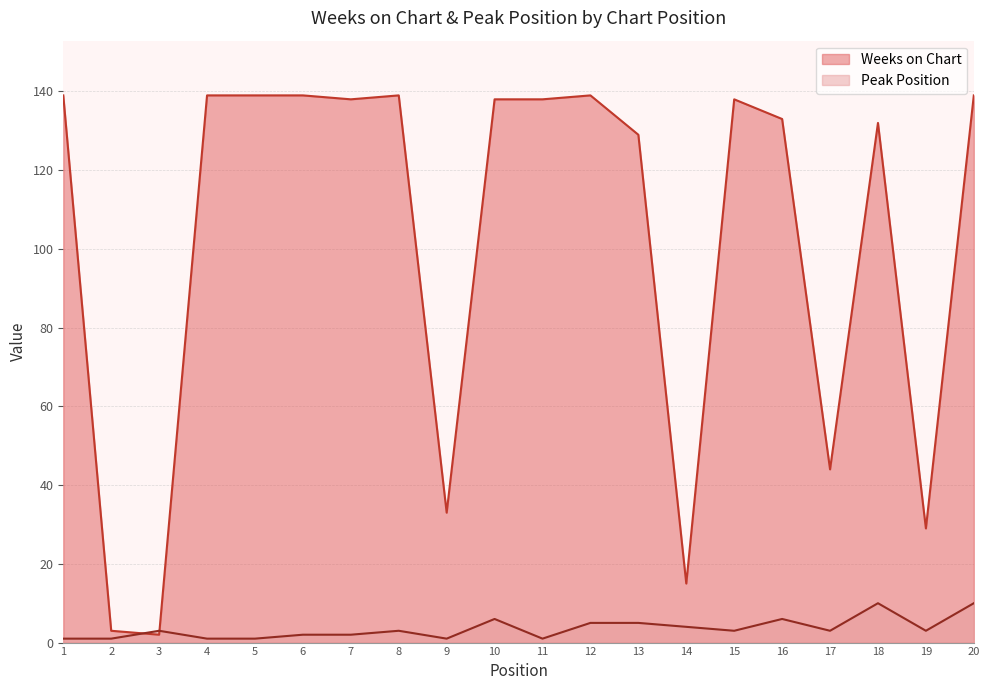

Reading left to right, extract all data points from this chart.

Weeks on Chart: 1=139	2=3	3=2	4=139	5=139	6=139	7=138	8=139	9=33	10=138	11=138	12=139	13=129	14=15	15=138	16=133	17=44	18=132	19=29	20=139
Peak Position: 1=1	2=1	3=3	4=1	5=1	6=2	7=2	8=3	9=1	10=6	11=1	12=5	13=5	14=4	15=3	16=6	17=3	18=10	19=3	20=10